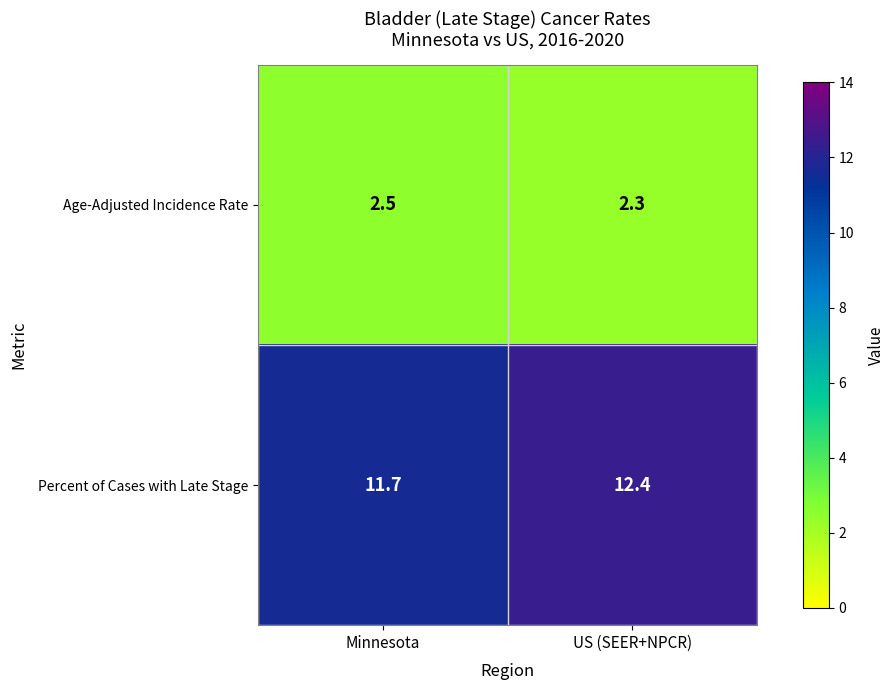

What is the sum of all Age-Adjusted Incidence Rate values?

4.8